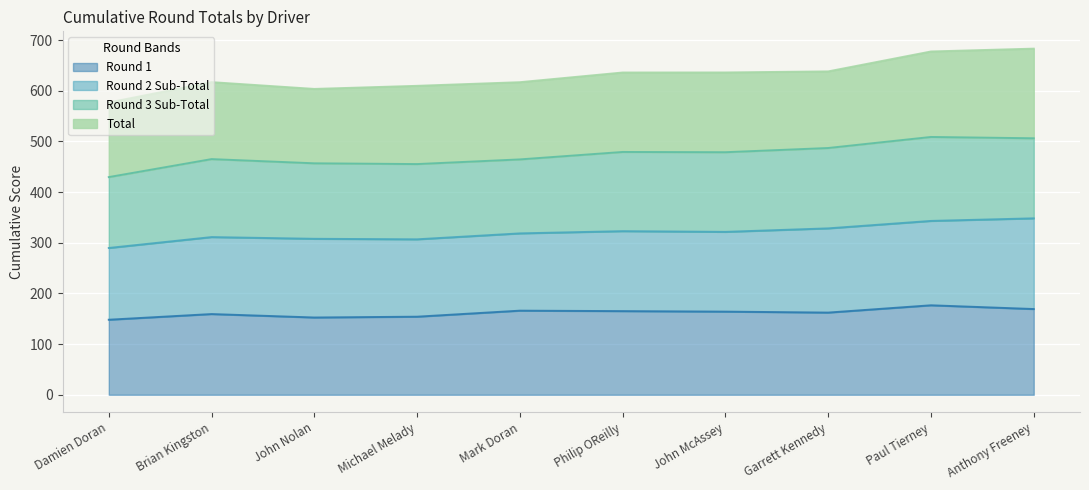

Reading left to right, list all the values displayed in this chart.

Round 1: 148.1	159.3	152.5	154.1	166.0	165.1	164.1	162.2	176.6	169.2
Round 2 Sub-Total: 289.7	311.2	307.8	306.8	318.5	322.9	321.5	328.4	343.1	348.2
Round 3 Sub-Total: 429.6	465.1	456.8	455.3	464.5	479.2	478.7	487.0	508.8	506.2
Total: 576.8	617.0	603.6	609.7	616.9	636.0	636.1	638.2	677.5	683.1